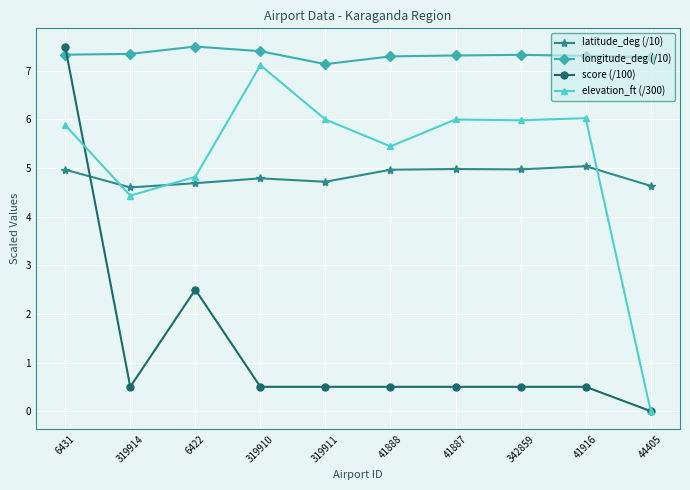

Which series changed the most between 6422 and 342859?

score (/100)